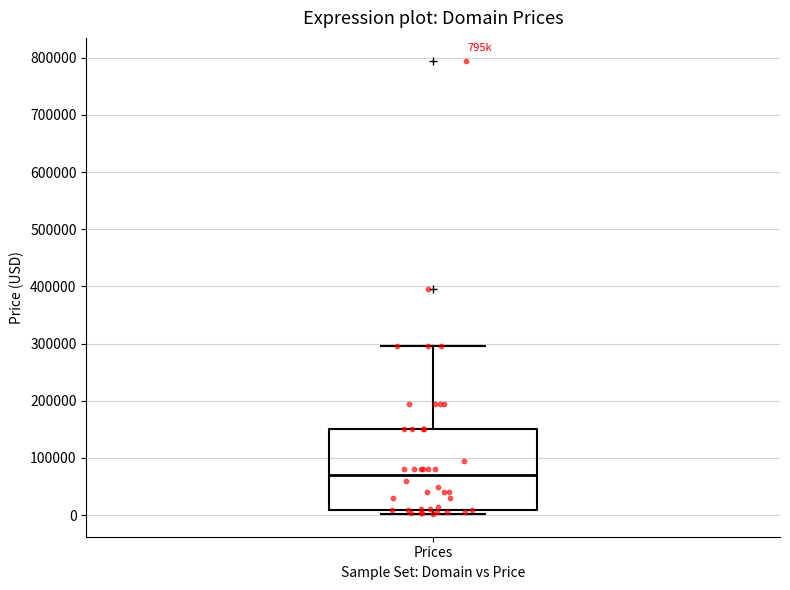

Read this box plot against the y-axis: the position of the median line, the range covered by the box, and the ends of both whiskers. The values are not printed on the chart, so give them approximately, as read against the axis.

median 70000, box 10000 to 150000, whiskers 0 to 290000